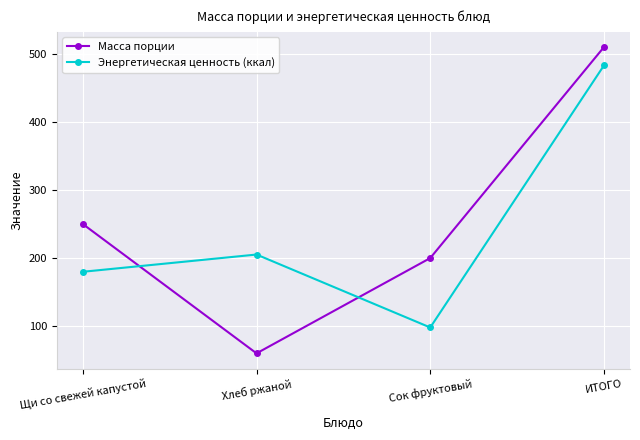

In Масса порции, how many points are lower than both neighbors (excluding endpoints)?

1